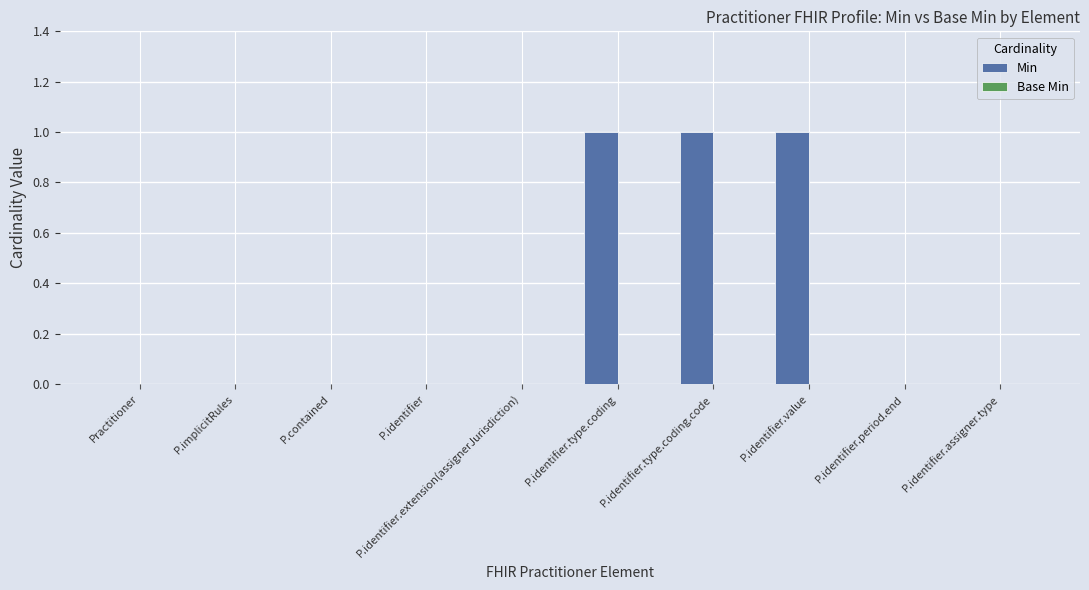

True or false: the data shows -1 at P.implicitRules.

False